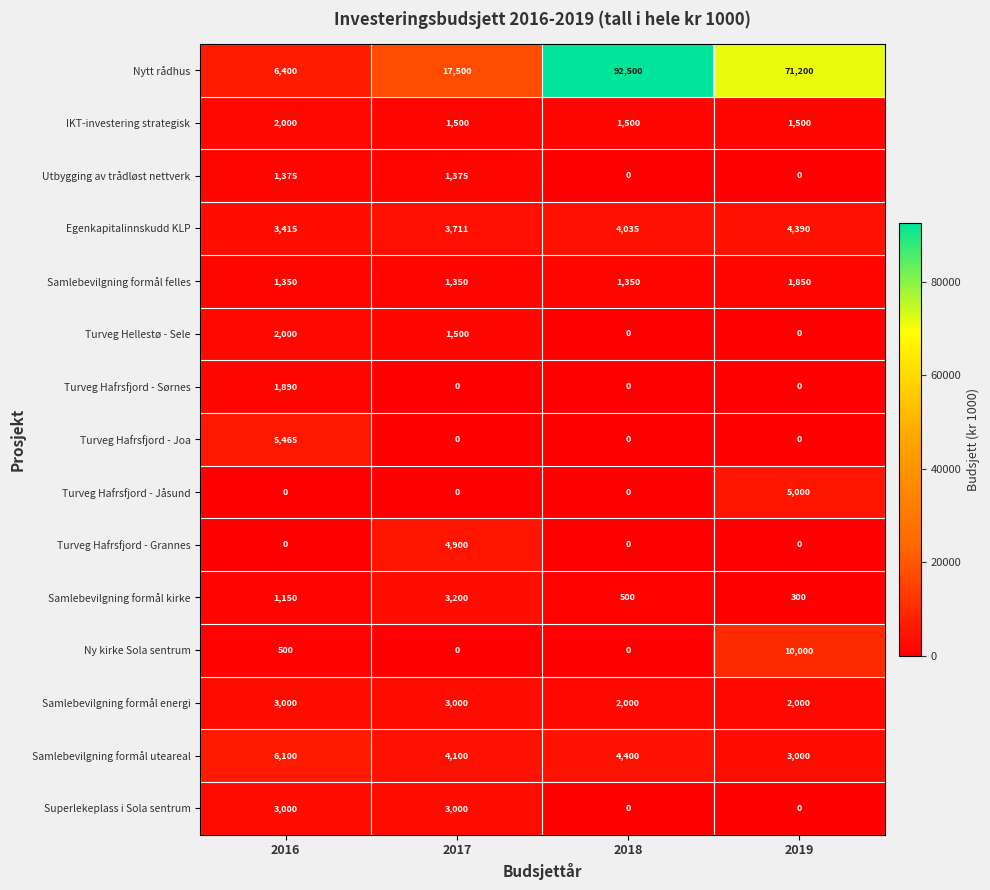

What is the difference between the maximum and second lowest values in the Utbygging av trådløst nettverk series?

1375